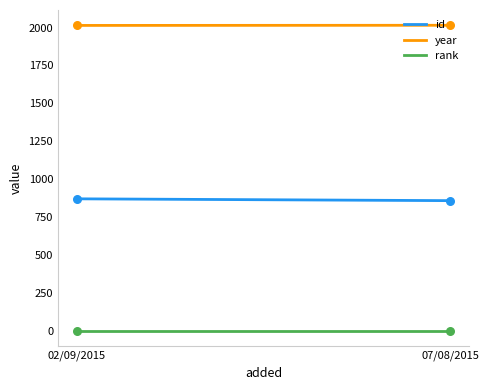

Which series reaches the maximum Y coordinate?

year